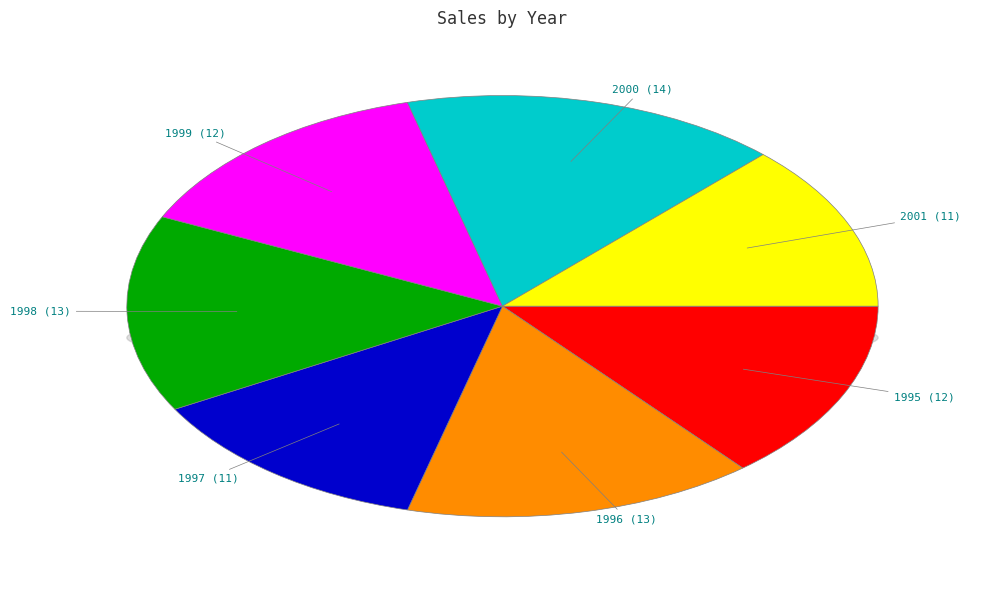

What portion of the pie excludes 1998?

84.9%